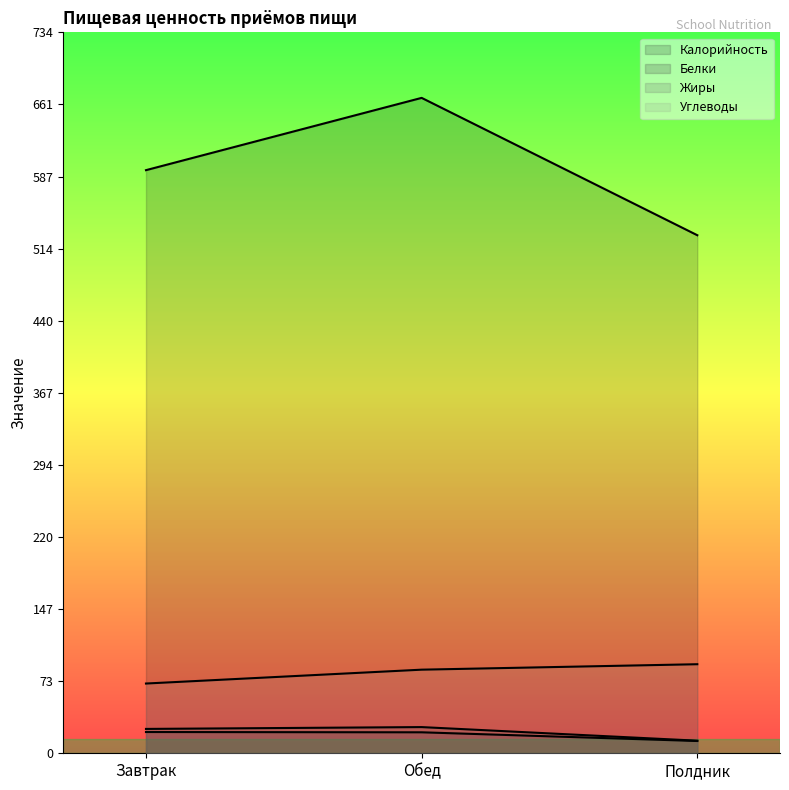

What is the lowest value of the Углеводы series?

71.0